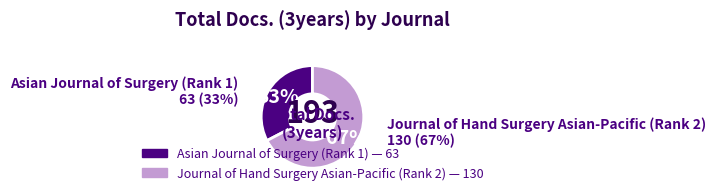

Combined, what portion of the pie is Asian Journal of Surgery (Rank 1) and Journal of Hand Surgery Asian-Pacific (Rank 2)?

100.0%